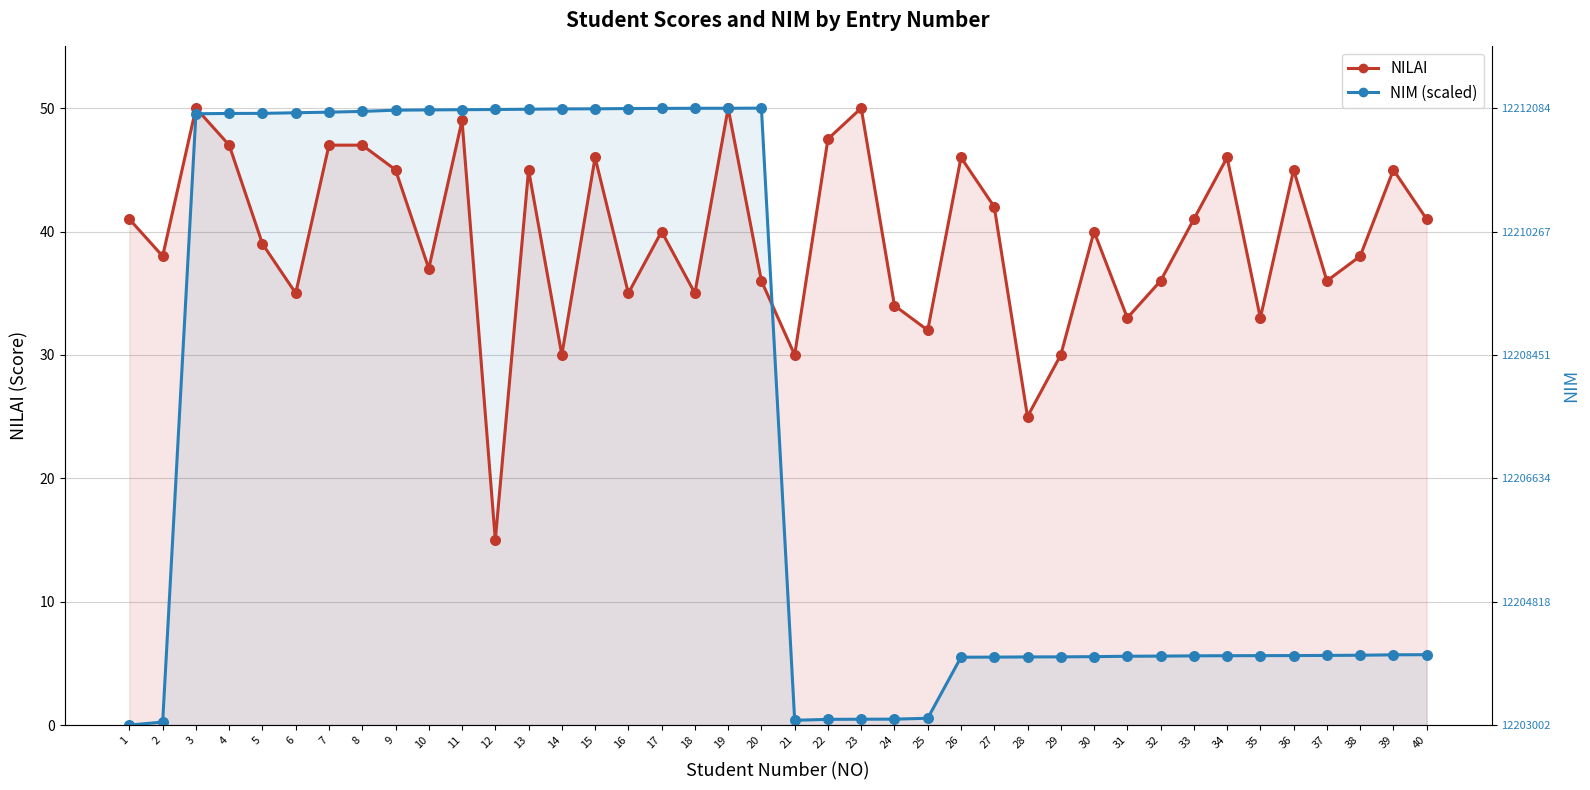

At how many categories does at least one series exceed 34?

33